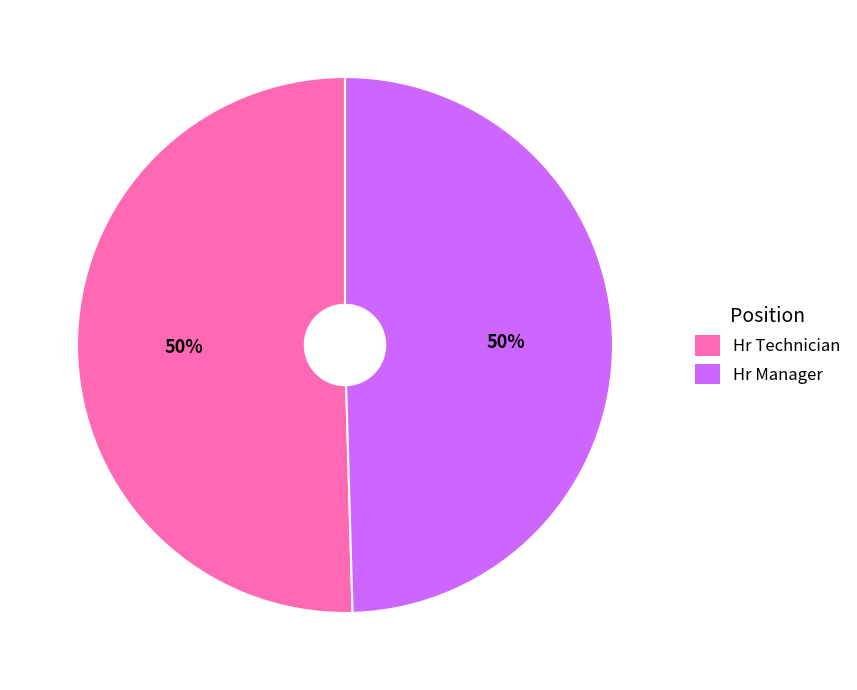

To the nearest percent, what is the average slice percentage?

50%